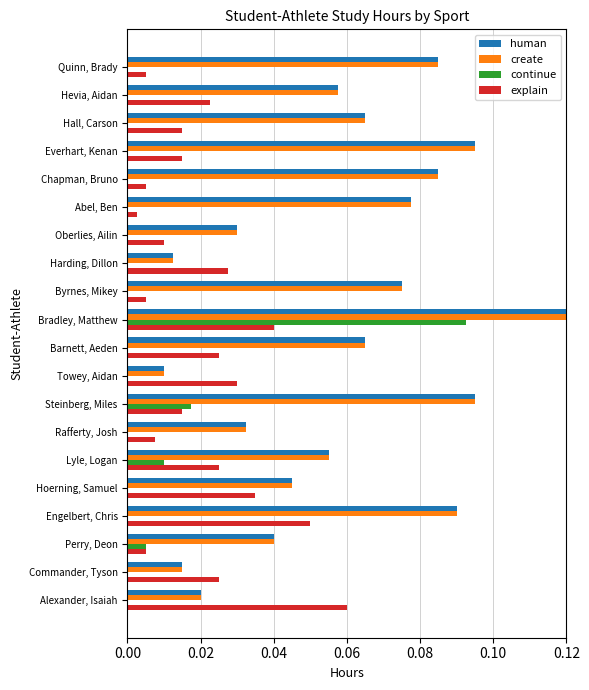

The explain series shows 0.0 at Rafferty, Josh. True or false?

True